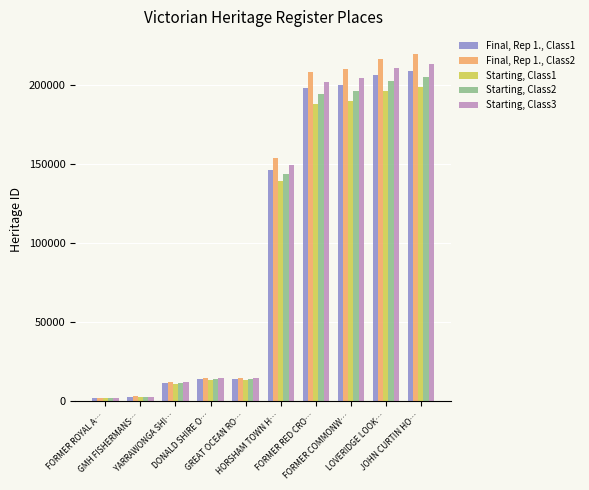

What is the total value across all series at YARRAWONGA SHI…?

59010.0